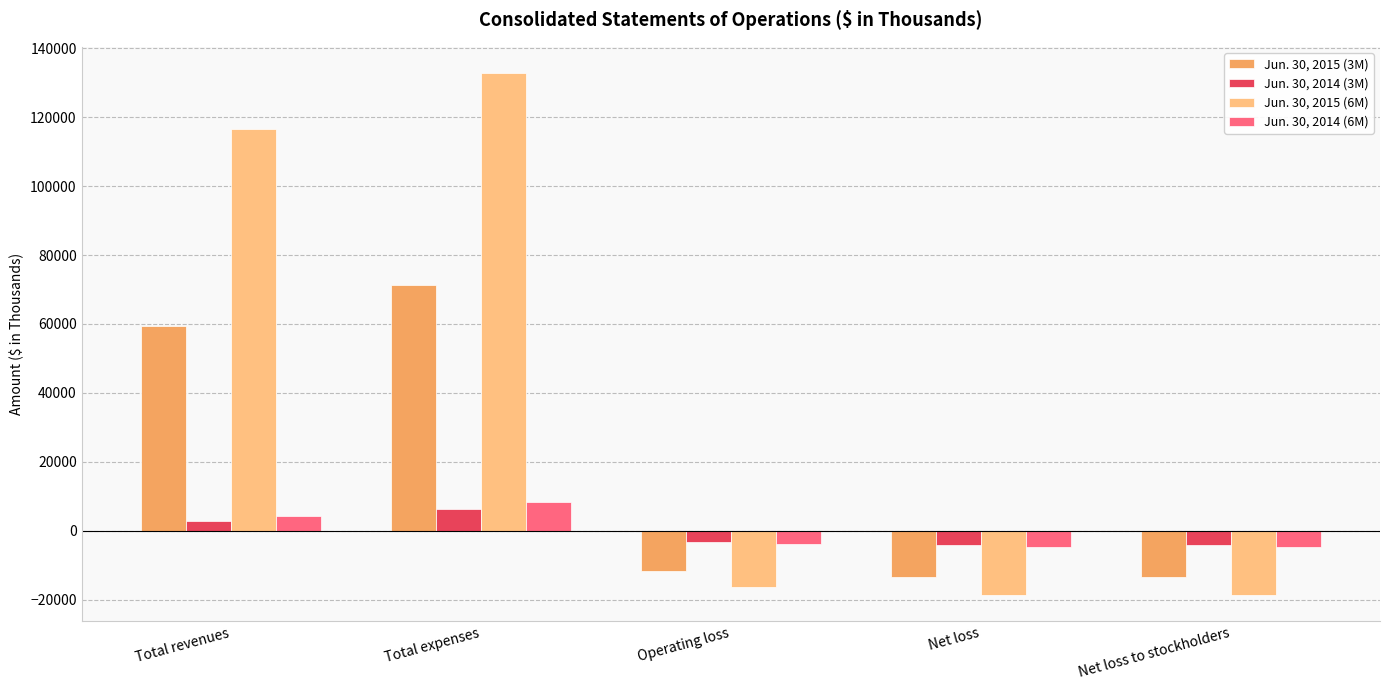

What is the sum of all Jun. 30, 2014 (3M) values?

-2556